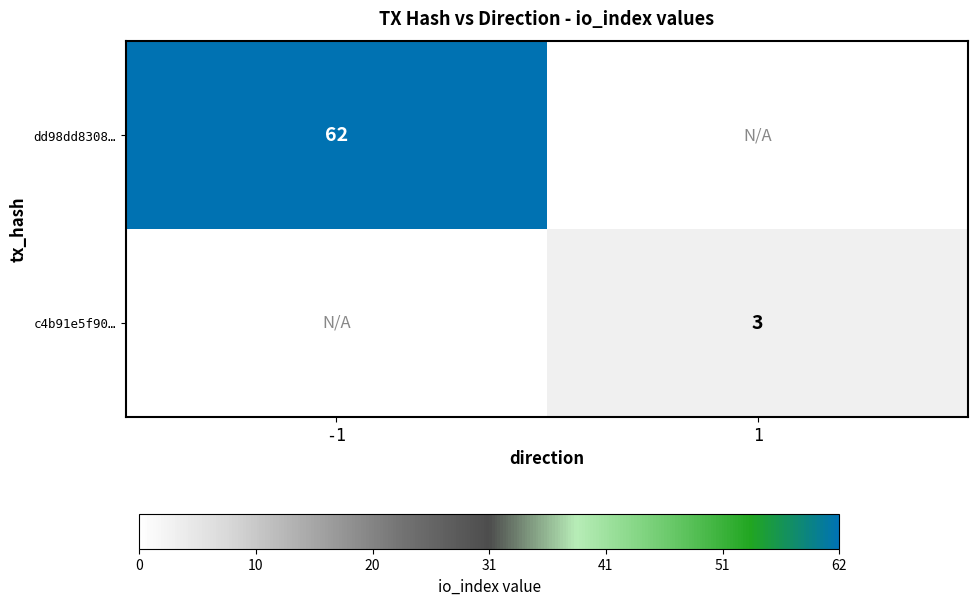

At how many categories does at least one series exceed 55?

1